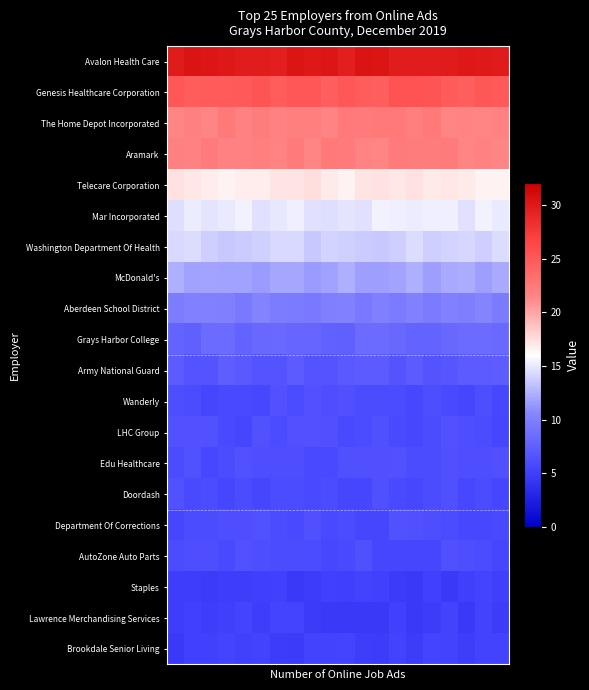

At which category is the sum across all series the highest?

7